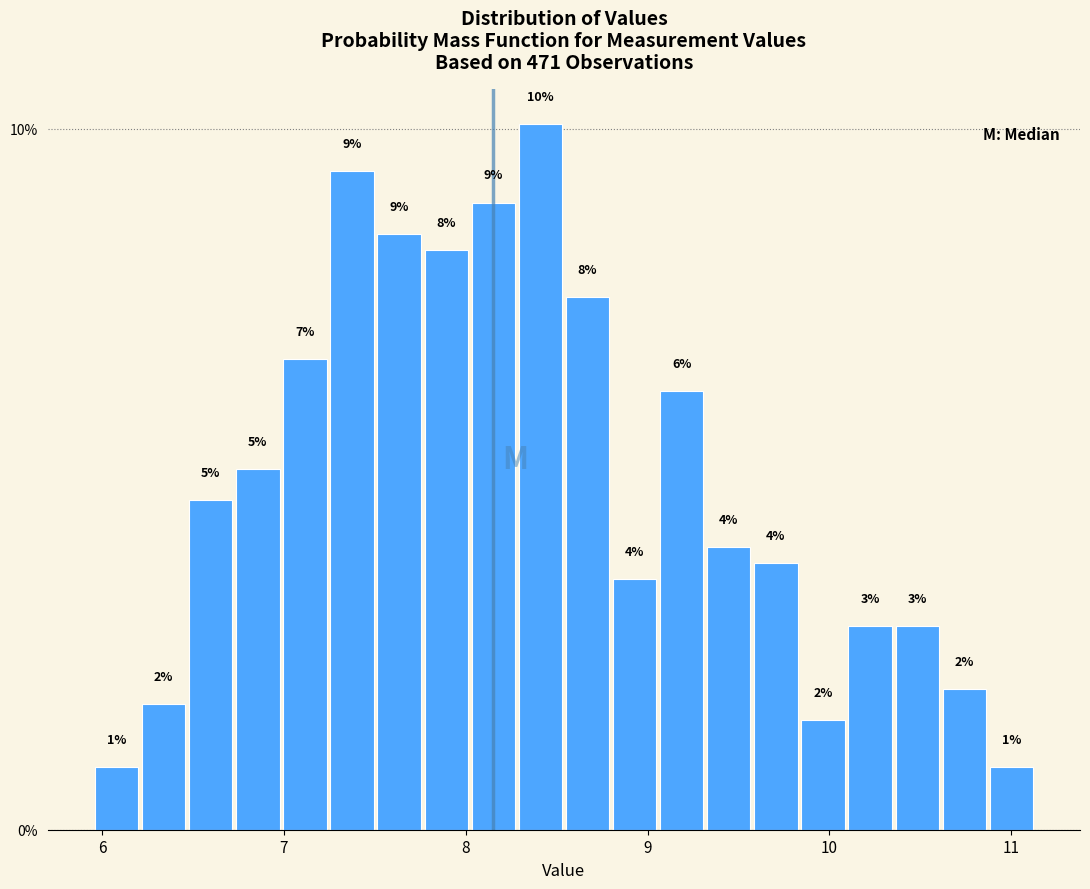

Around what value on the x-axis is the tallest bar? Give the approximate position of its centre, as read against the axis.

8.4